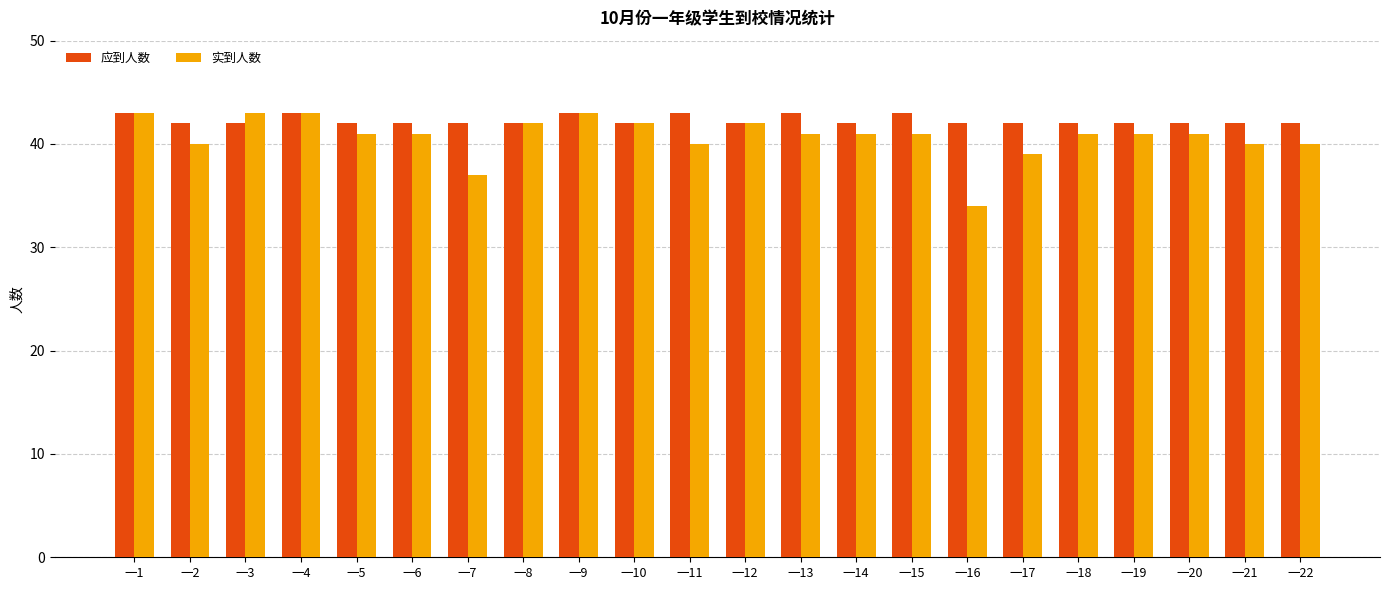

The 实到人数 series shows 43 at 一3. True or false?

True